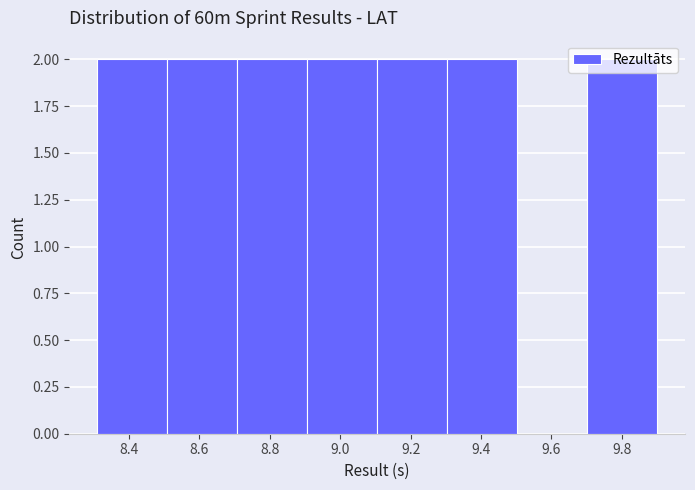

Reading left to right, transcribe this chart: for each bar, give the range it covers on the x-axis and its height. Neither the bar edges nor the heights are printed on the chart, so give them approximately, as read against the axes.

8.32 to 8.50: 2
8.50 to 8.70: 2
8.70 to 8.90: 2
8.90 to 9.10: 2
9.10 to 9.30: 2
9.30 to 9.50: 2
9.50 to 9.70: 0
9.70 to 9.90: 2